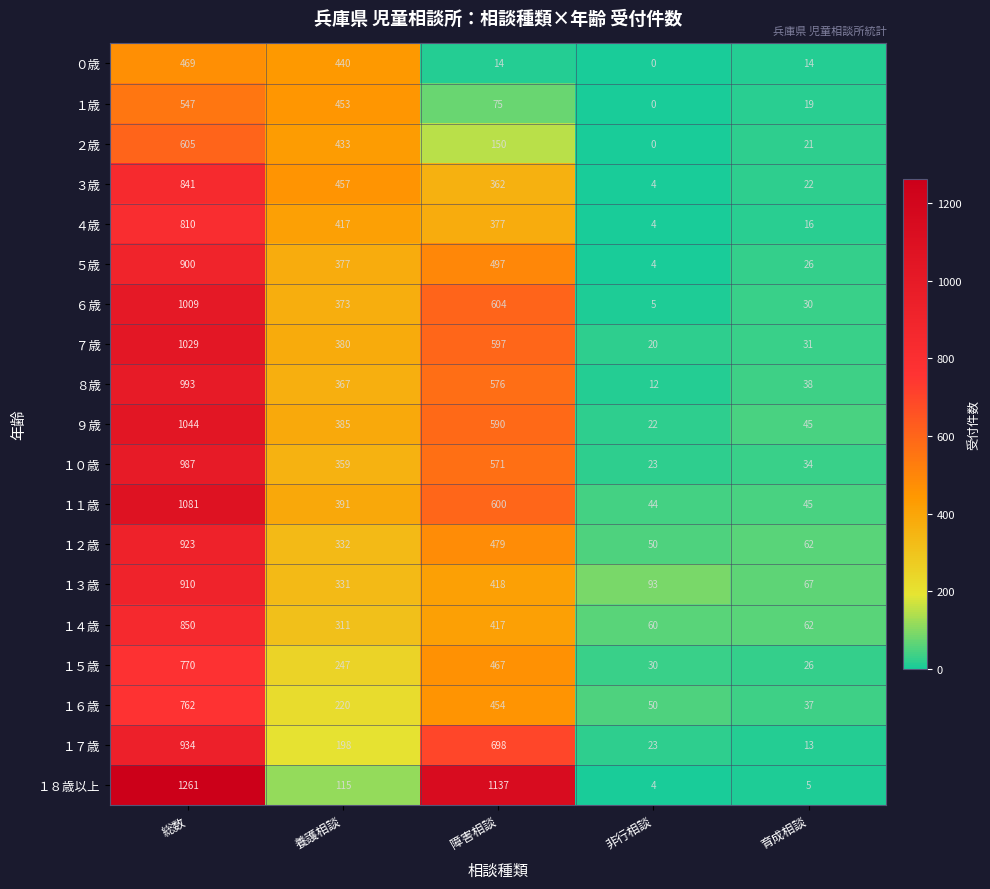

What is the difference between the ６歳 values at 障害相談 and 育成相談?

574